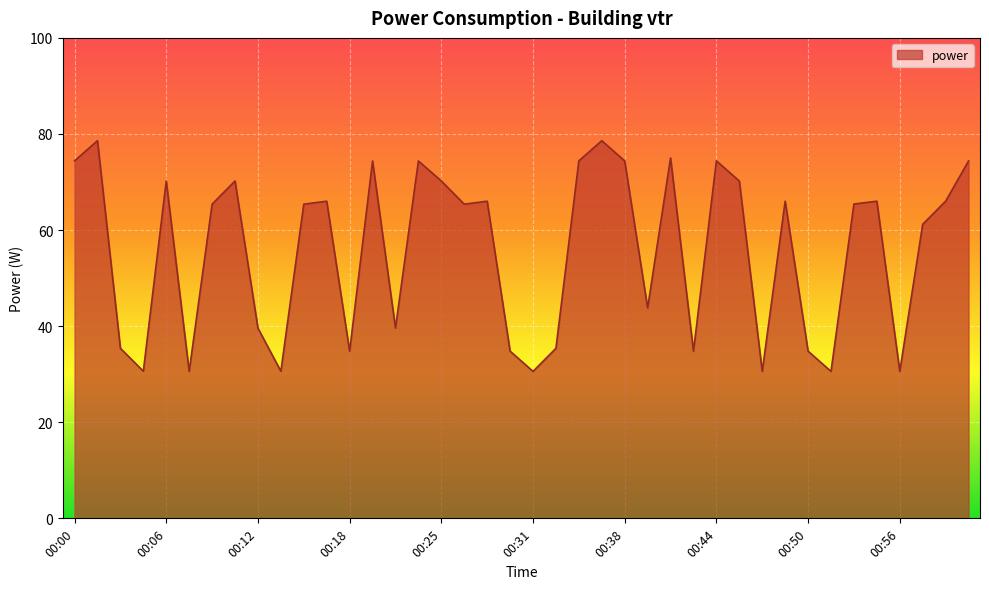

What is the greatest value displayed?

78.6